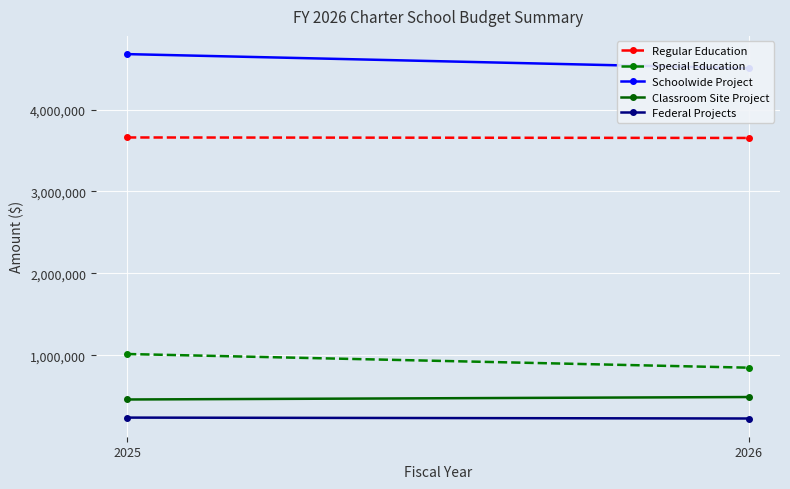

Rank the series by their maximum value, from lowest to highest.

Federal Projects, Classroom Site Project, Special Education, Regular Education, Schoolwide Project